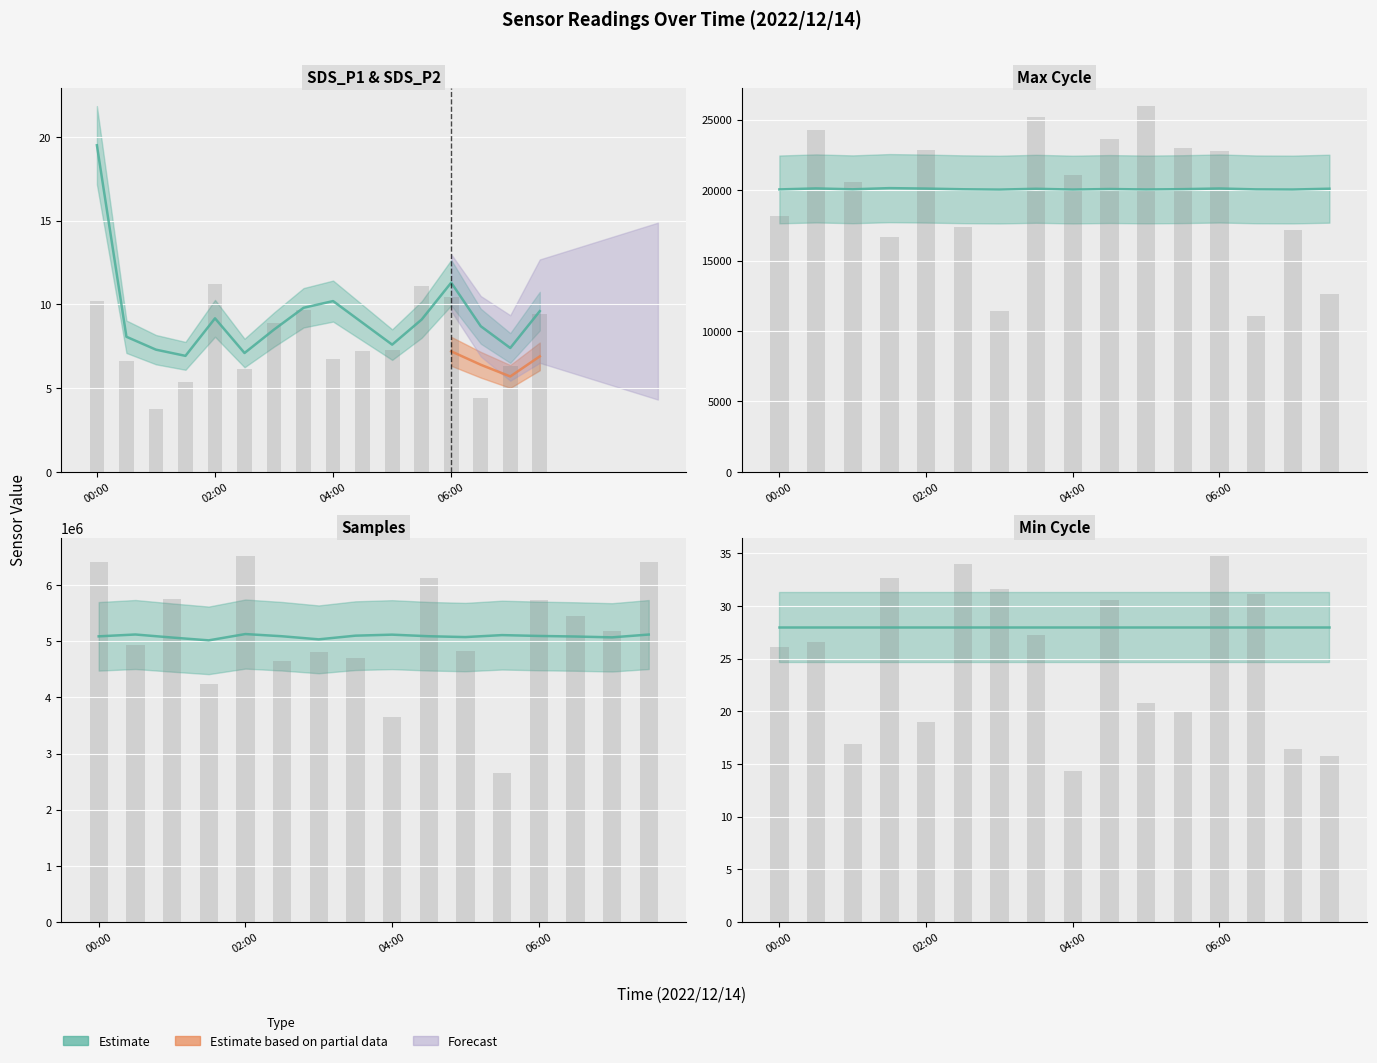

What is the average value of the Samples series?

5088016.6